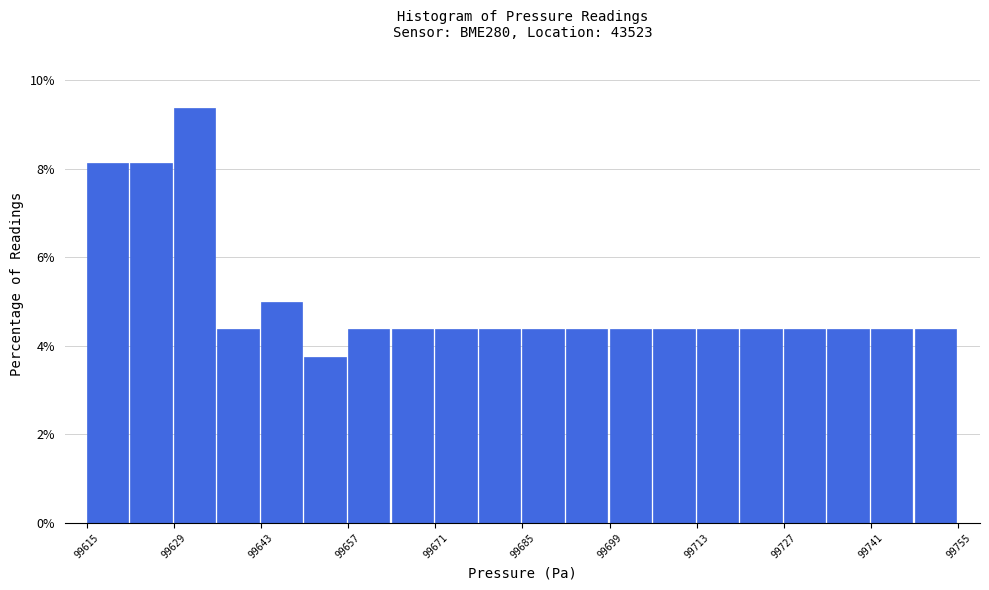

Read against the x-axis, roughly where is the centre of the tallest bar?

99632